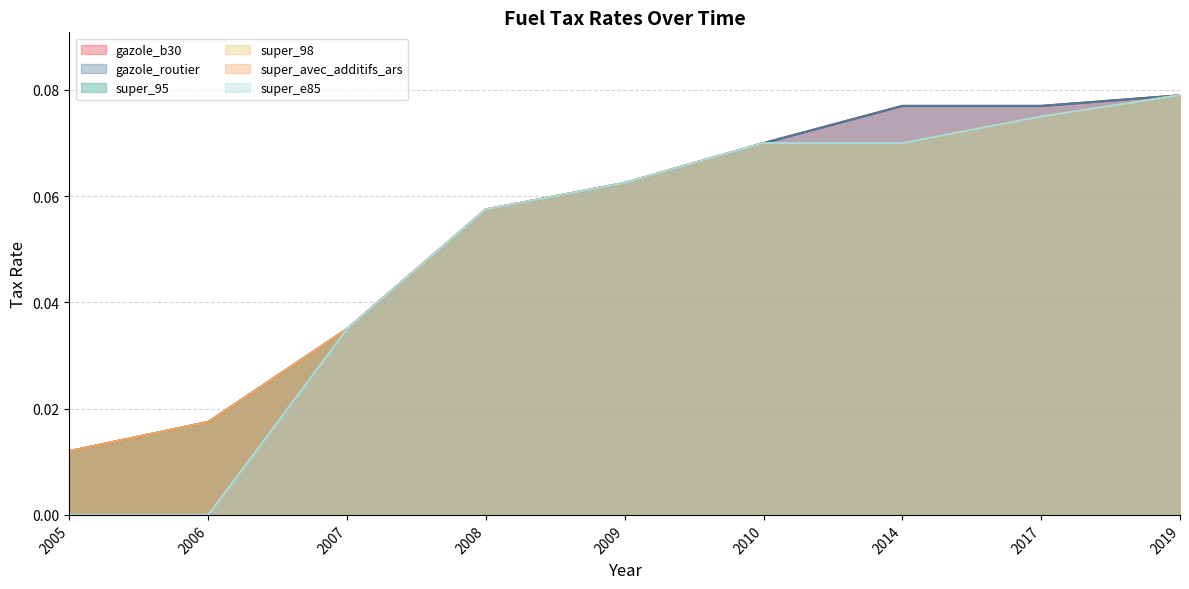

Read the gazole_routier value at 2017.

0.1